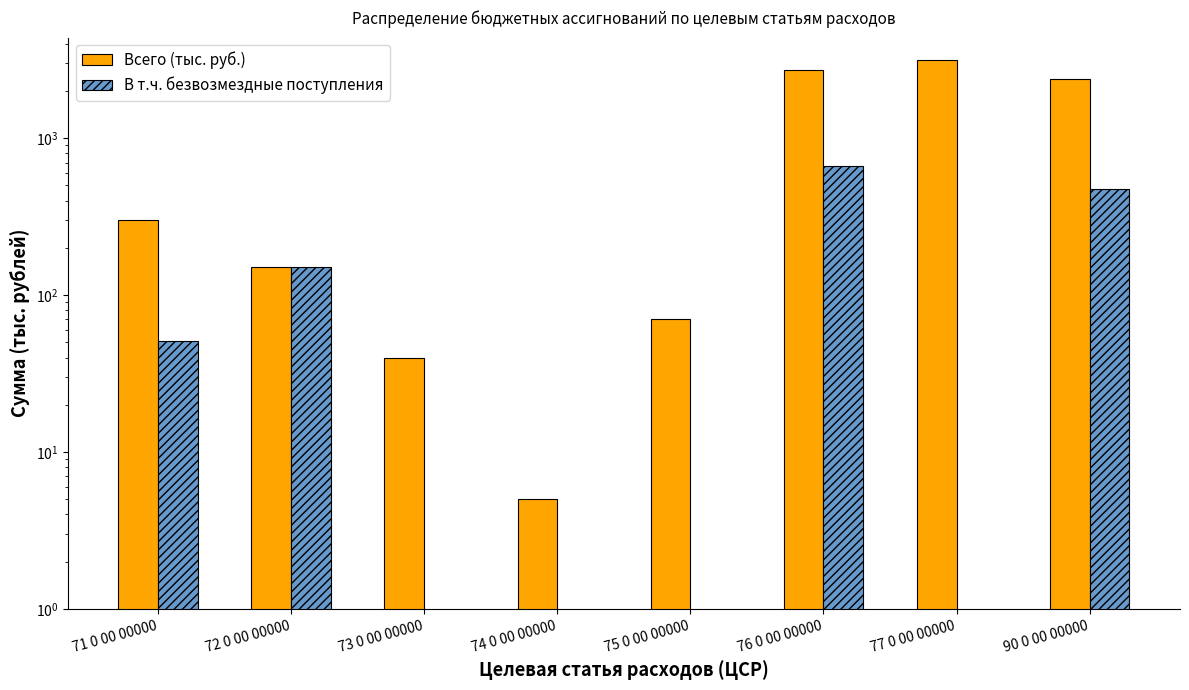

Which has a higher value, 74 0 00 00000 or 71 0 00 00000?

71 0 00 00000